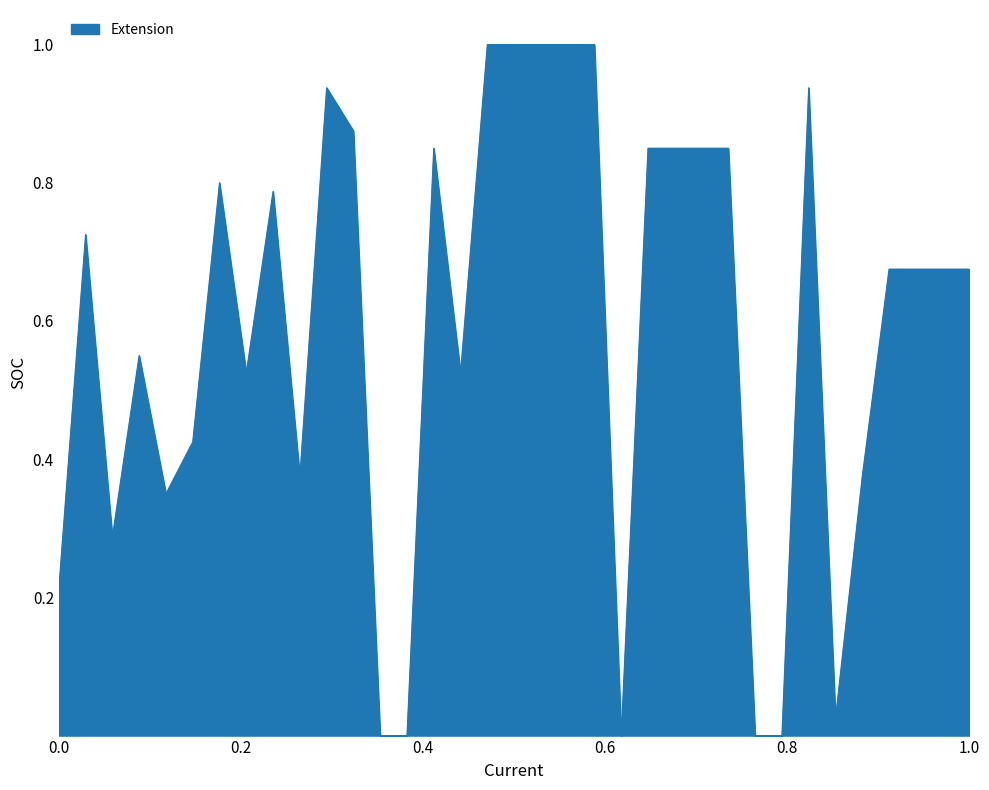

Reading left to right, extract all data points from this chart.

0.2	0.7	0.3	0.6	0.3	0.4	0.8	0.5	0.8	0.4	0.9	0.9	0.0	0.0	0.8	0.5	1.0	1.0	1.0	1.0	1.0	0.0	0.8	0.8	0.8	0.8	0.0	0.0	0.9	0.0	0.4	0.7	0.7	0.7	0.7